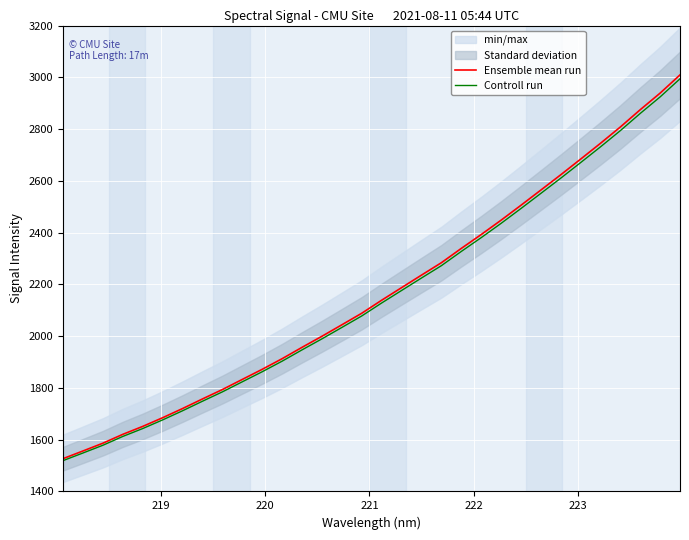

What is the maximum value for Controll run?

2994.3